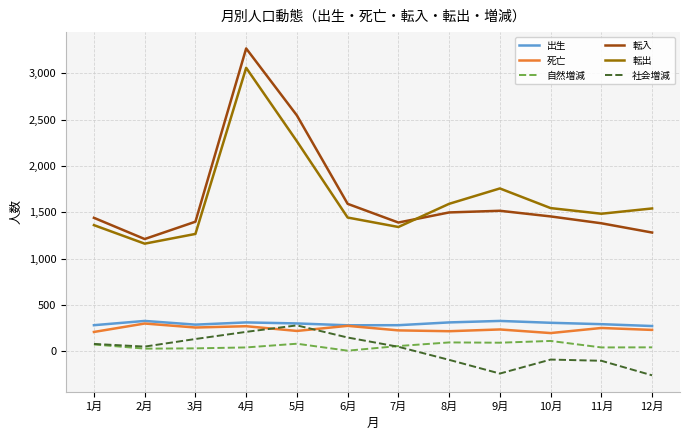

How many lines are shown in the chart?

6